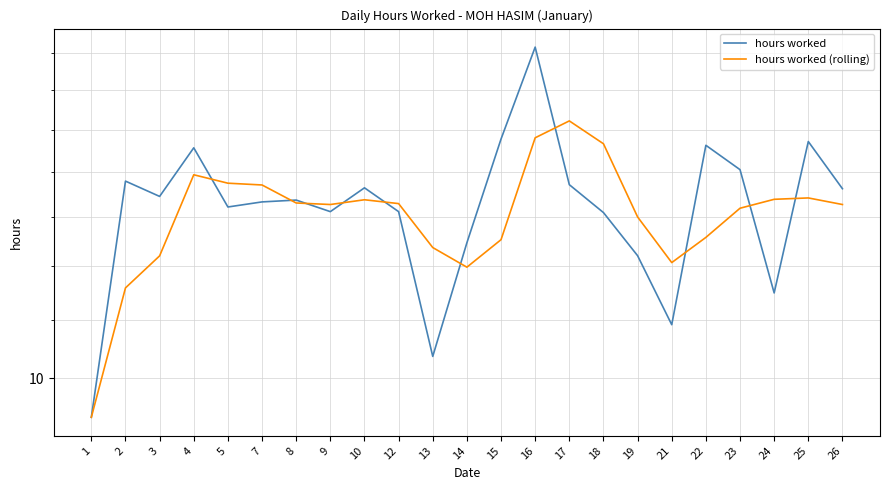

How many interior local valleys does the hours worked (rolling) series have?

3